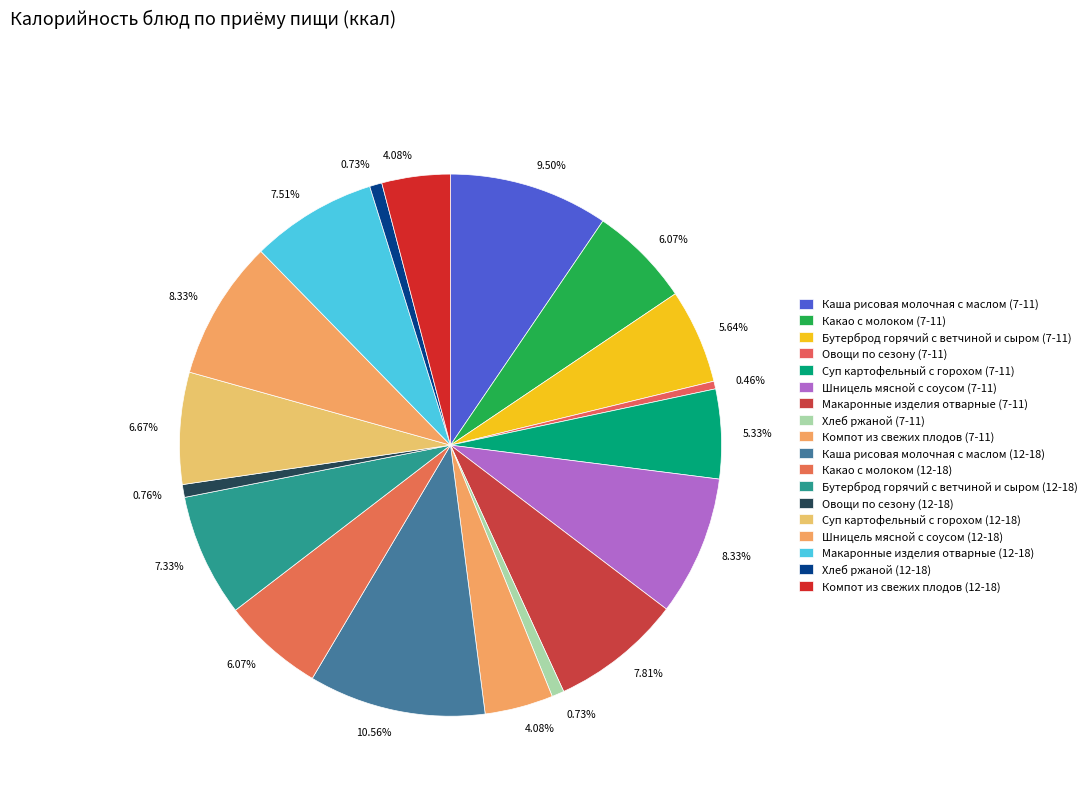

Count the number of slices in the pie.

18